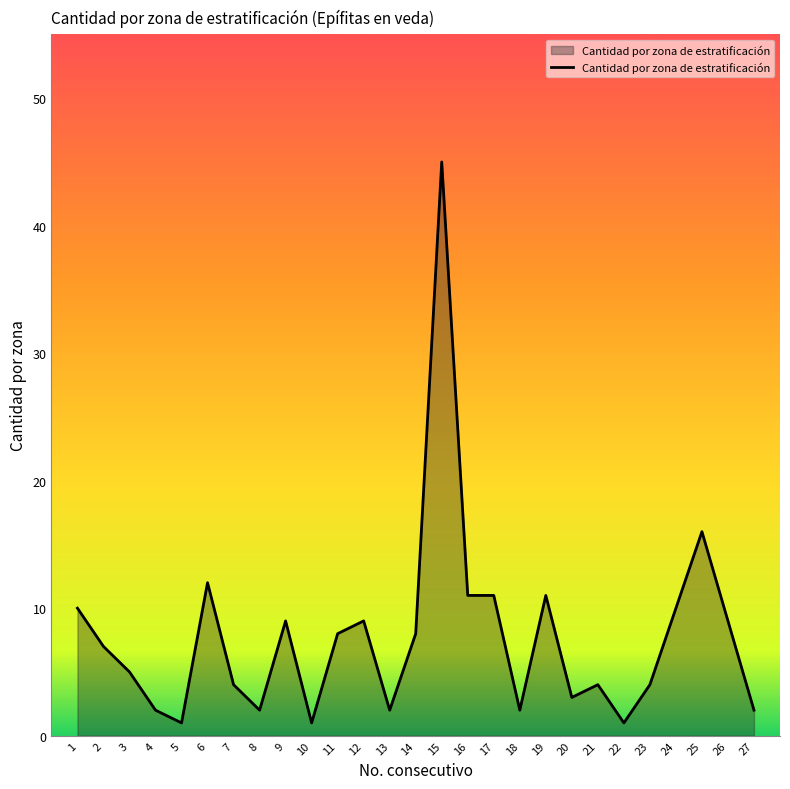

The chart shows a value of 8 at 25. True or false?

False